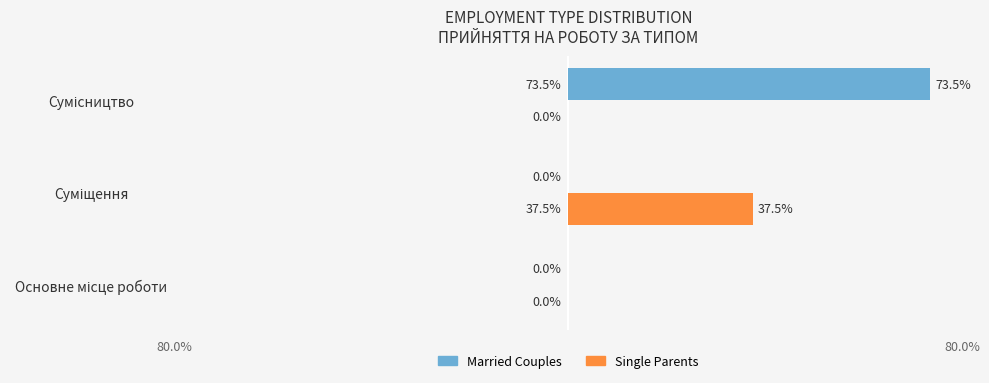

What are all the series names shown in the legend?

Married Couples, Single Parents